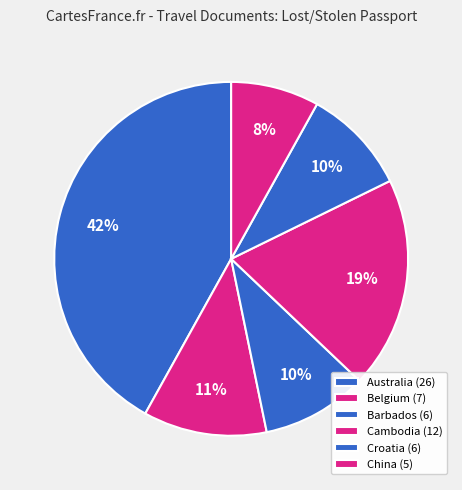

Is there any slice that represents more than half of the pie?

No